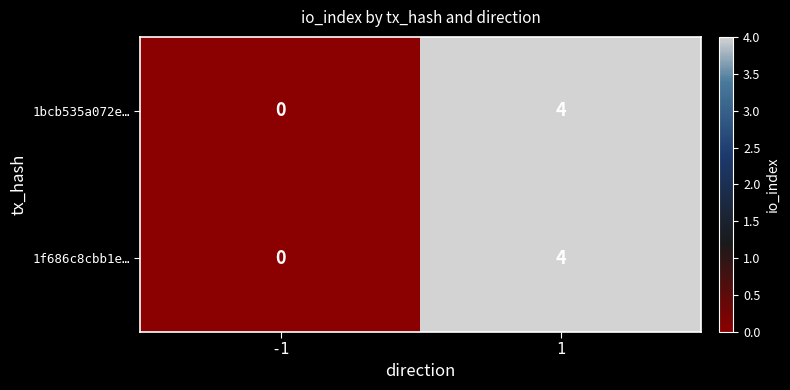

What is the sum of the 1f686c8cbb1e… values at -1 and 1?

4